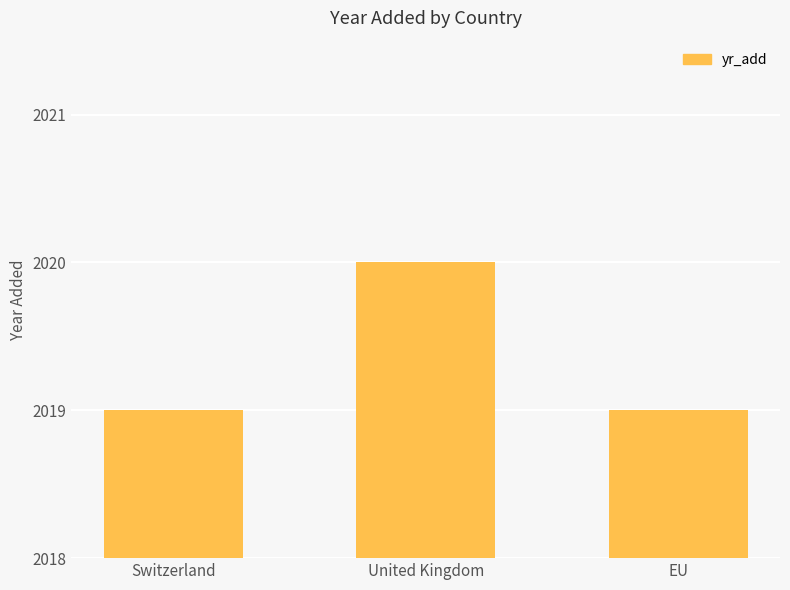

The chart shows a value of 2019 at EU. True or false?

True